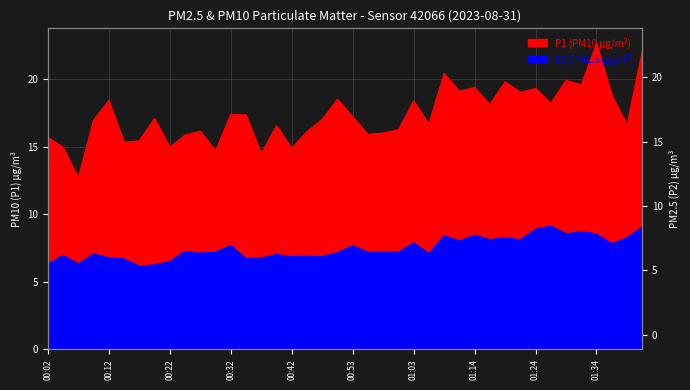

List the series in order of their overall mean, lowest first.

P2, P1